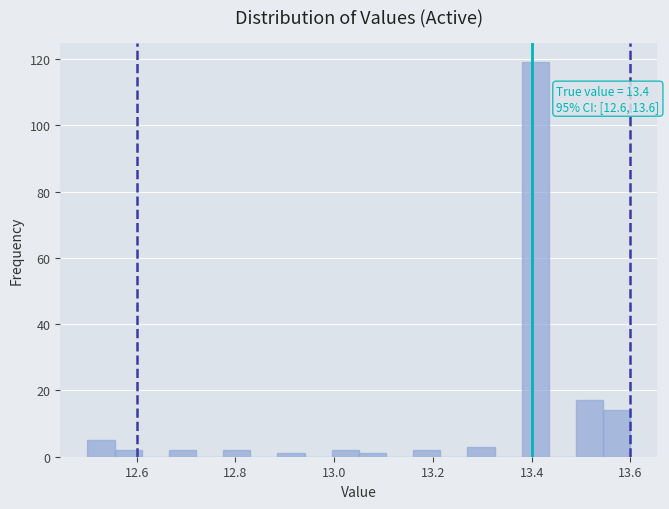

Around what value on the x-axis is the tallest bar? Give the approximate position of its centre, as read against the axis.

13.40